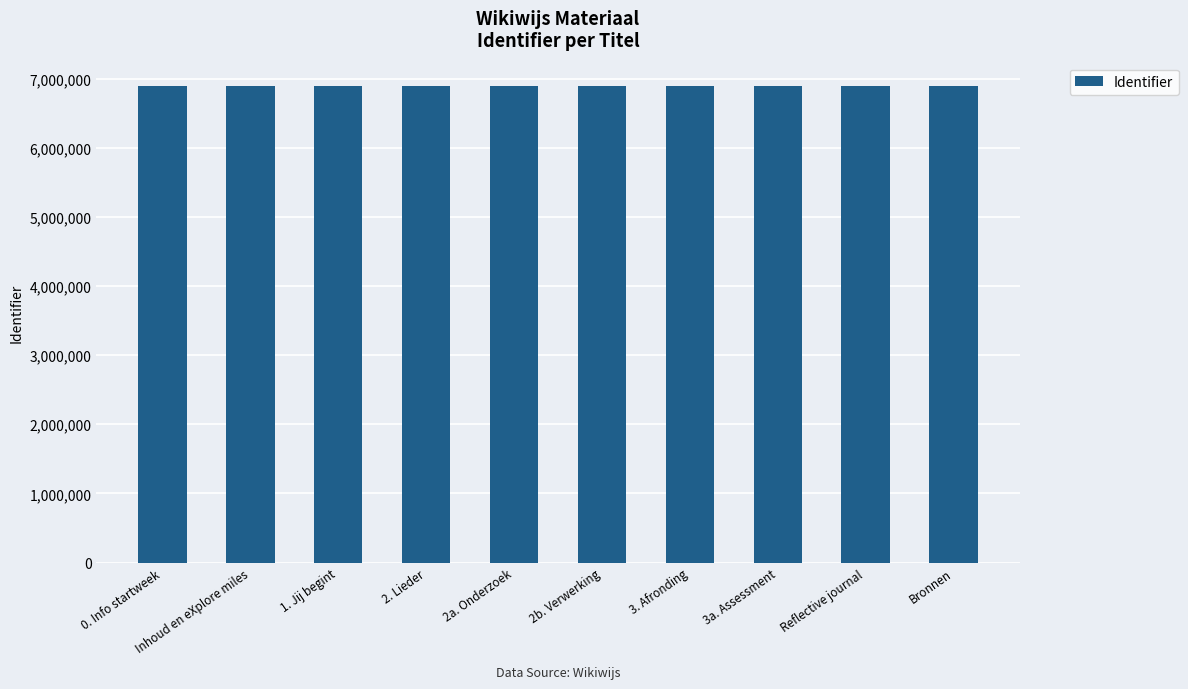

What is the value of the 1st bar from the left?

6886475